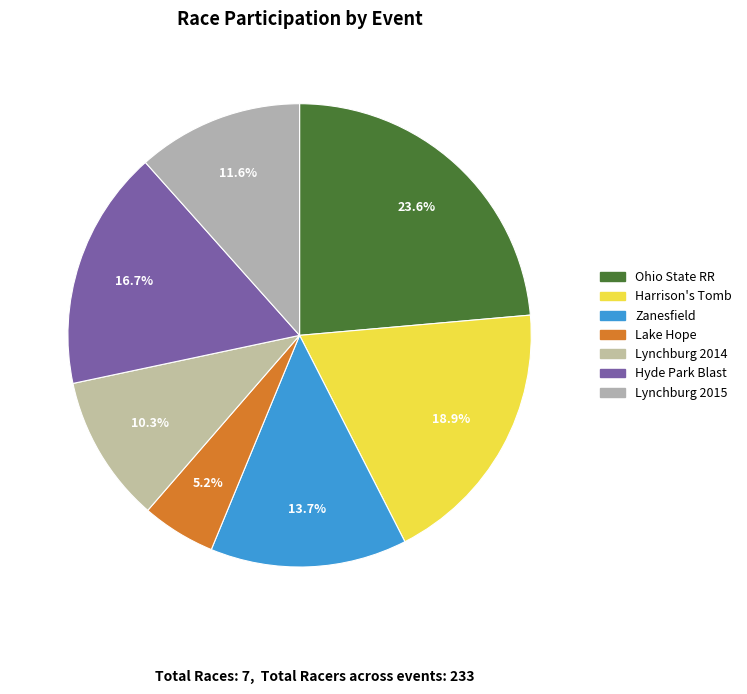

Which slice is the largest?

Ohio State RR